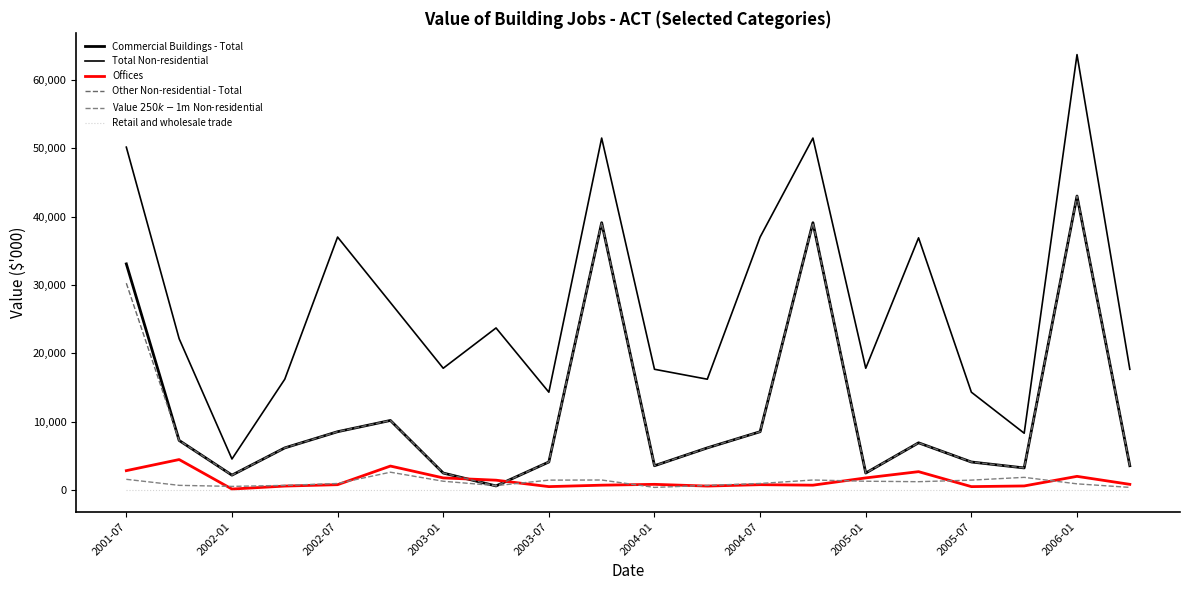

List the labels in order of Value $250k-$1m Non-residential value, smallest first.

10, 19, 2002-07, 2005-01, 2003-01, 11, 2002-01, 18, 2003-07, 12, 15, 2004-07, 14, 2005-07, 16, 2006-01, 13, 2001-07, 17, 2004-01